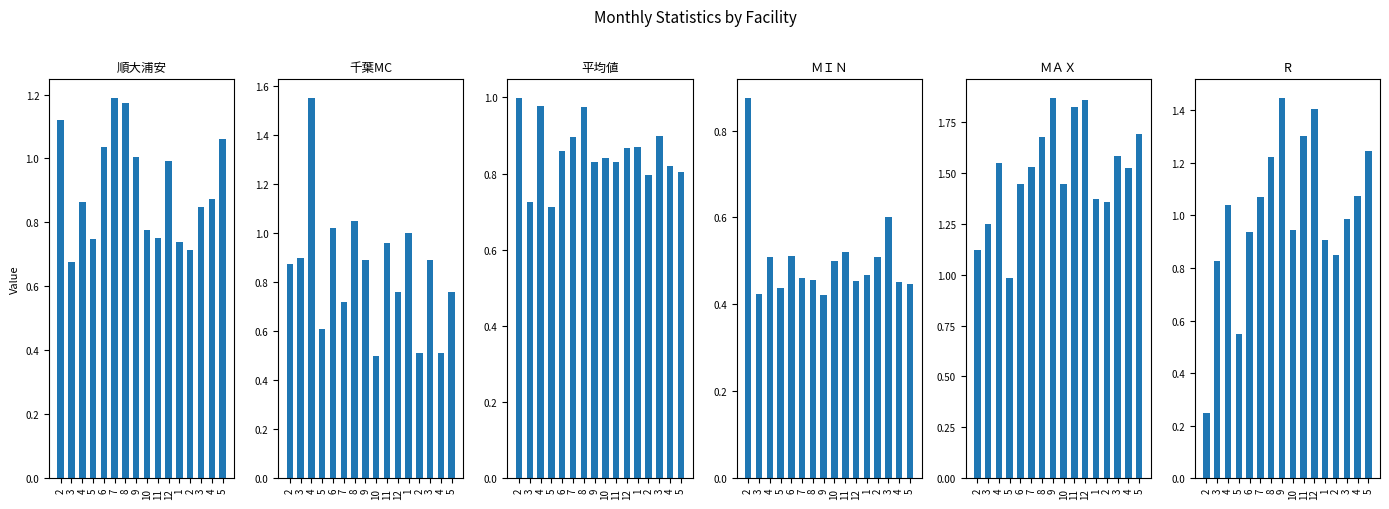

The 順大浦安 series shows 0.4 at 2. True or false?

False